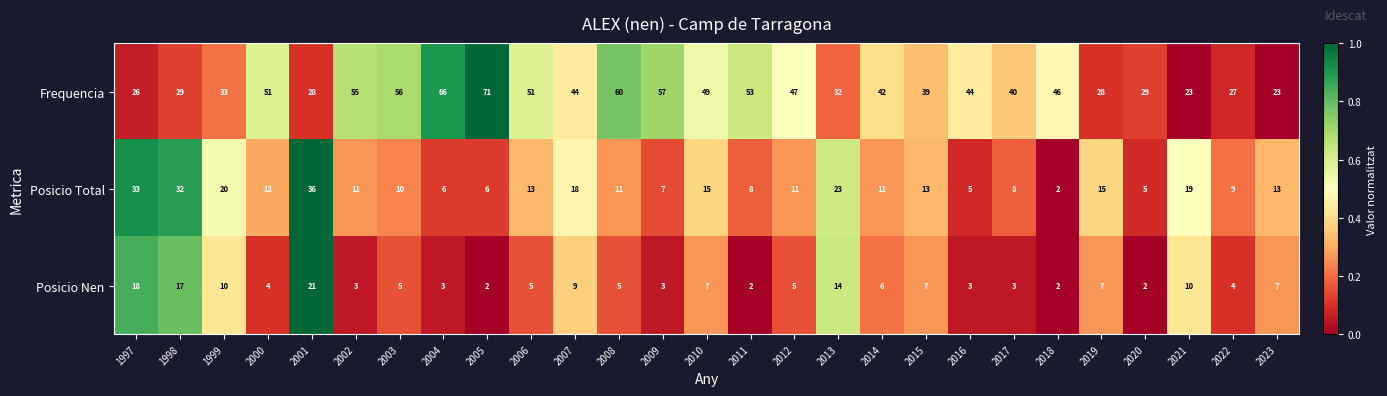

What is the average value of the Frequencia series?

43